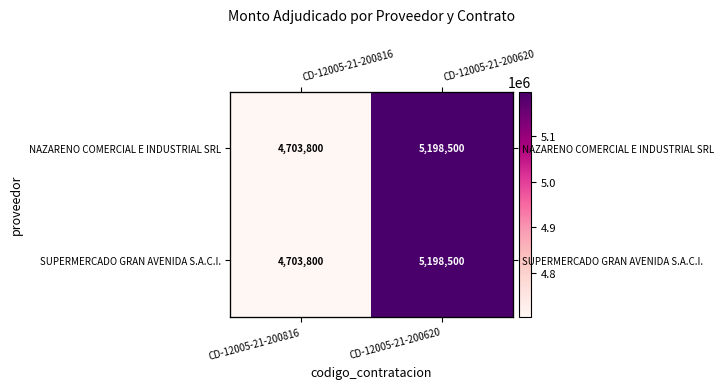

What is the total value across all series at CD-12005-21-200816?

9407600